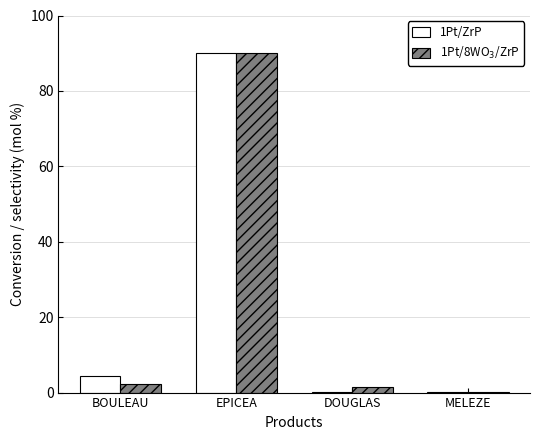

What is the greatest value displayed?

90.0